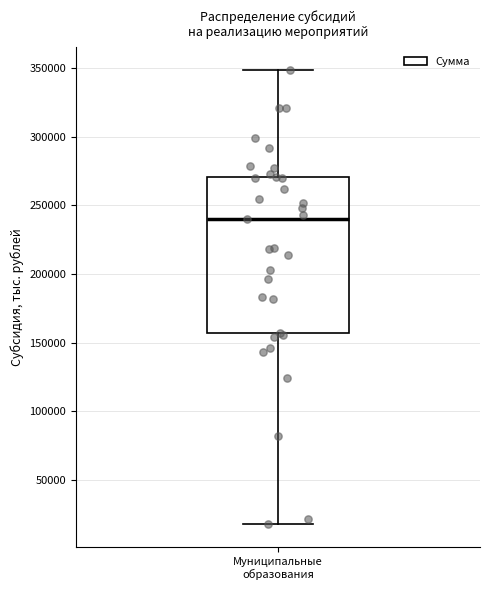

Where is the lower edge of the box for Муниципальные образования on the y-axis? The values are not printed on the chart, so give them approximately, as read against the axis.

155000